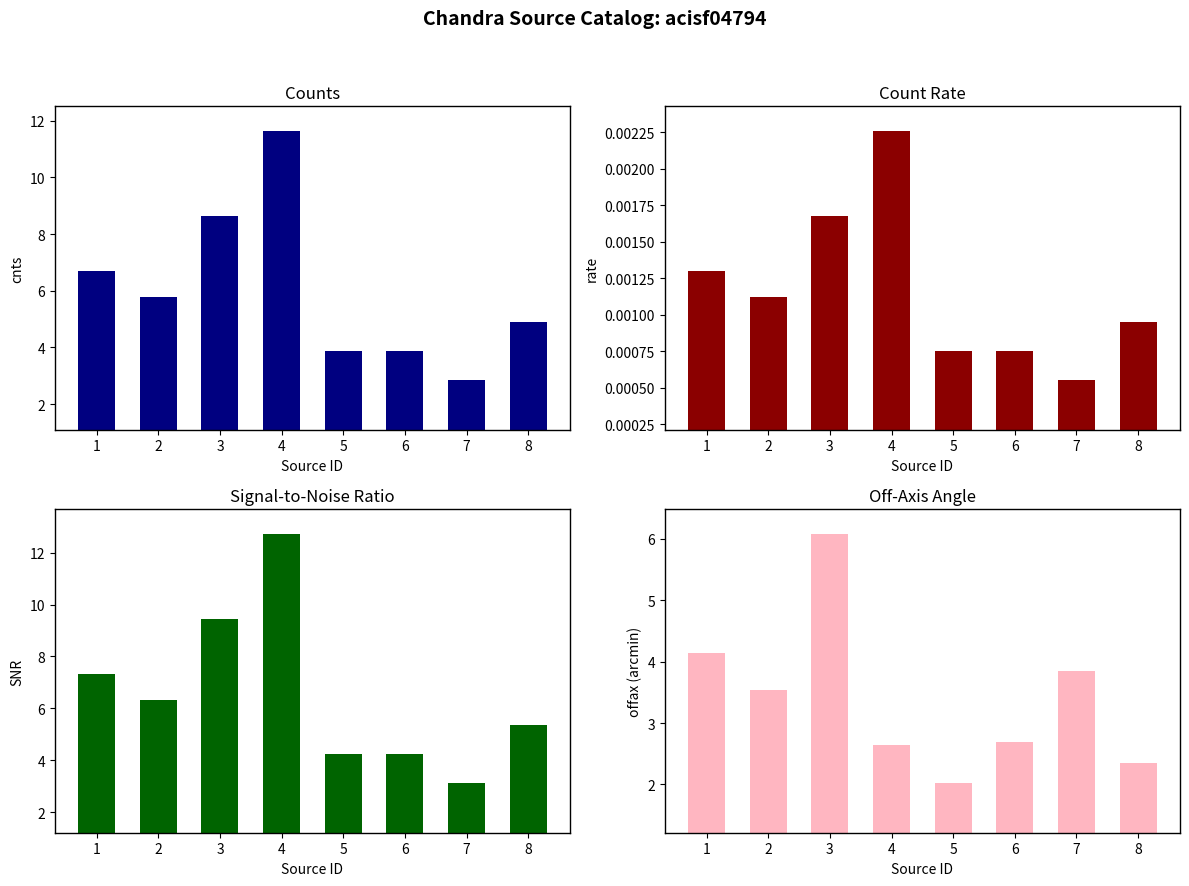

Is the value of rate at 4 greater than the value of SNR at 4?

No